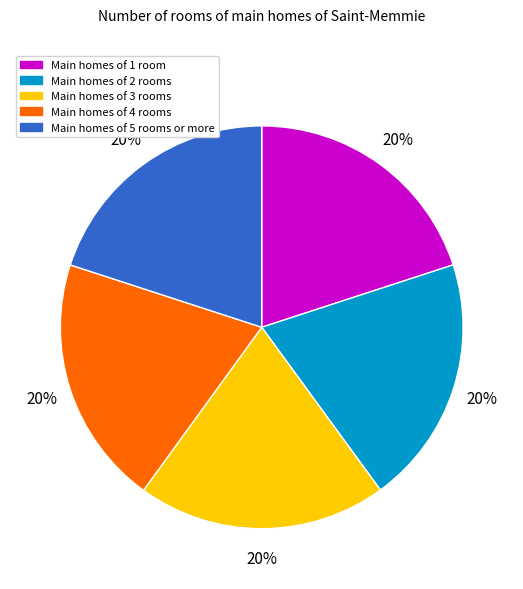

Combined, do Main homes of 4 rooms and Main homes of 3 rooms account for over 50%?

No